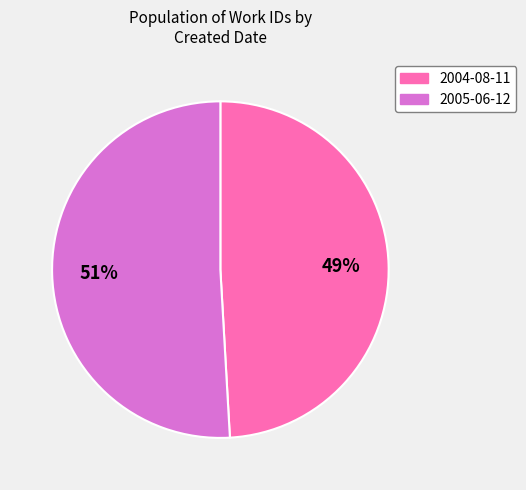

What is the largest slice in the pie chart?

2005-06-12